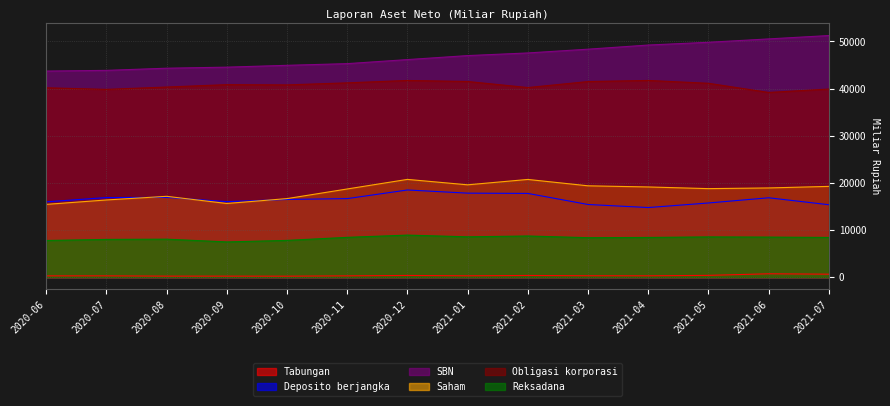

List the labels in order of SBN value, smallest first.

2020-06, 2020-07, 2020-08, 2020-09, 2020-10, 2020-11, 2020-12, 2021-01, 2021-02, 2021-03, 2021-04, 2021-05, 2021-06, 2021-07